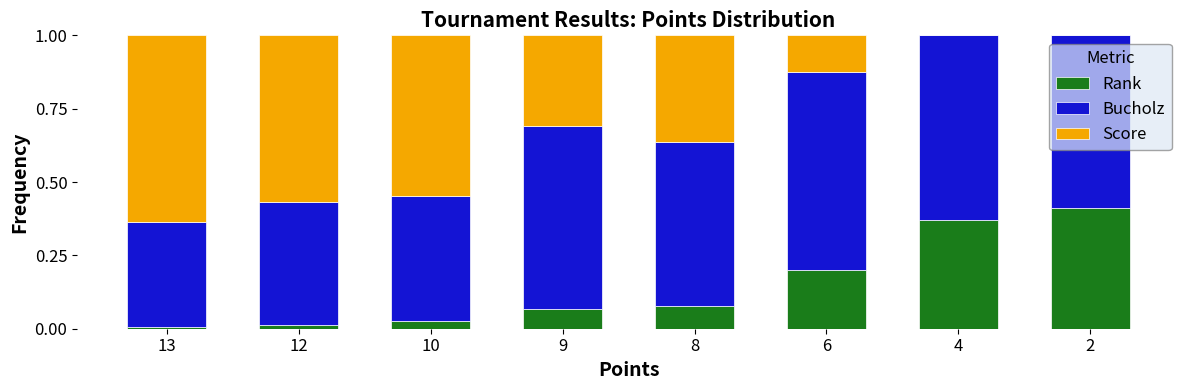

What is the total value across all series at 4?

1.0